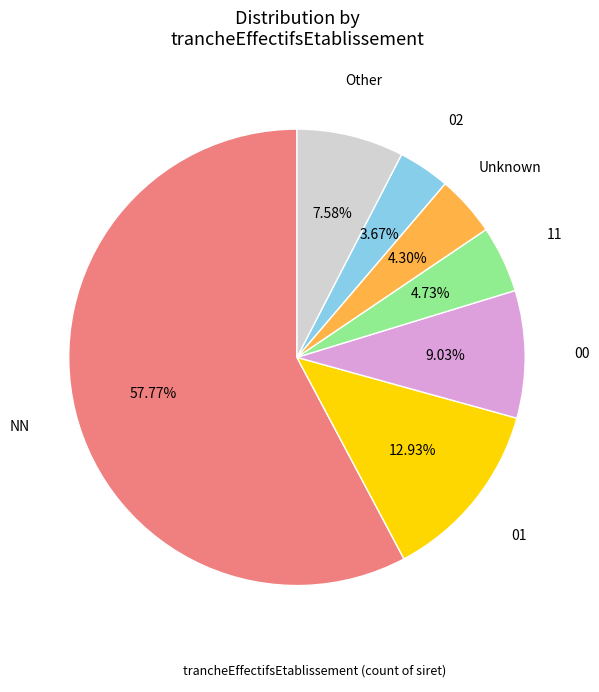

To the nearest percent, what is the average slice percentage?

14%